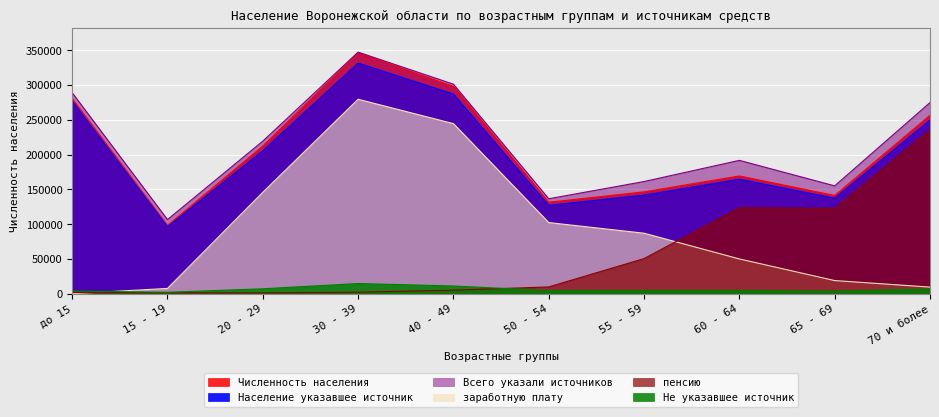

What is the label of the 10th point from the right?

до 15